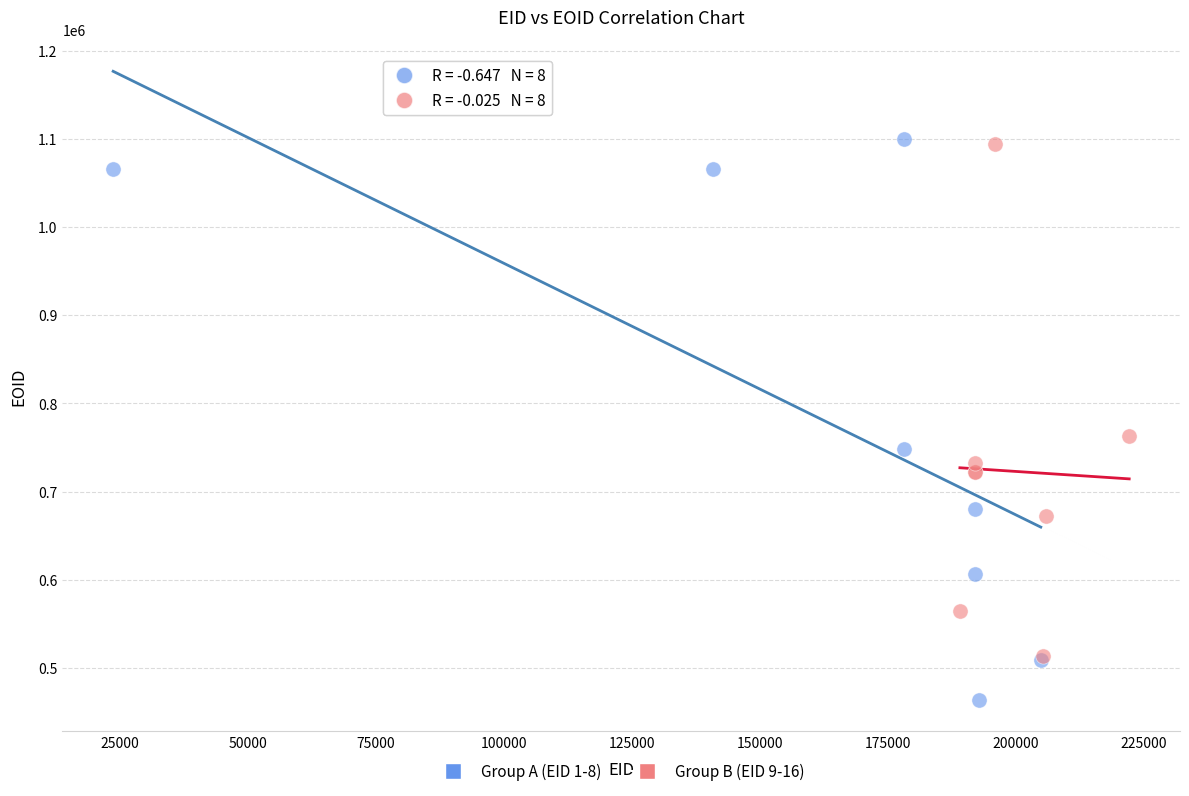

Which series has the largest Y range (max minus min)?

Group A (EID 1-8)